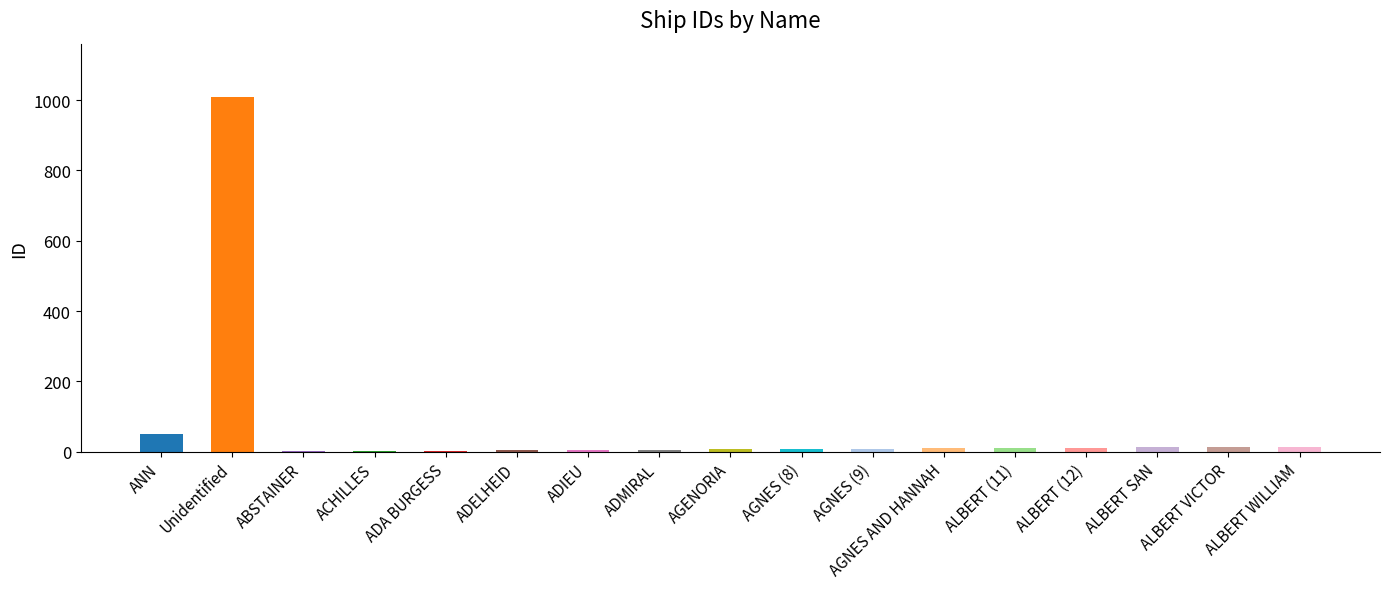

At which category does the chart reach its peak across all series?

Unidentified